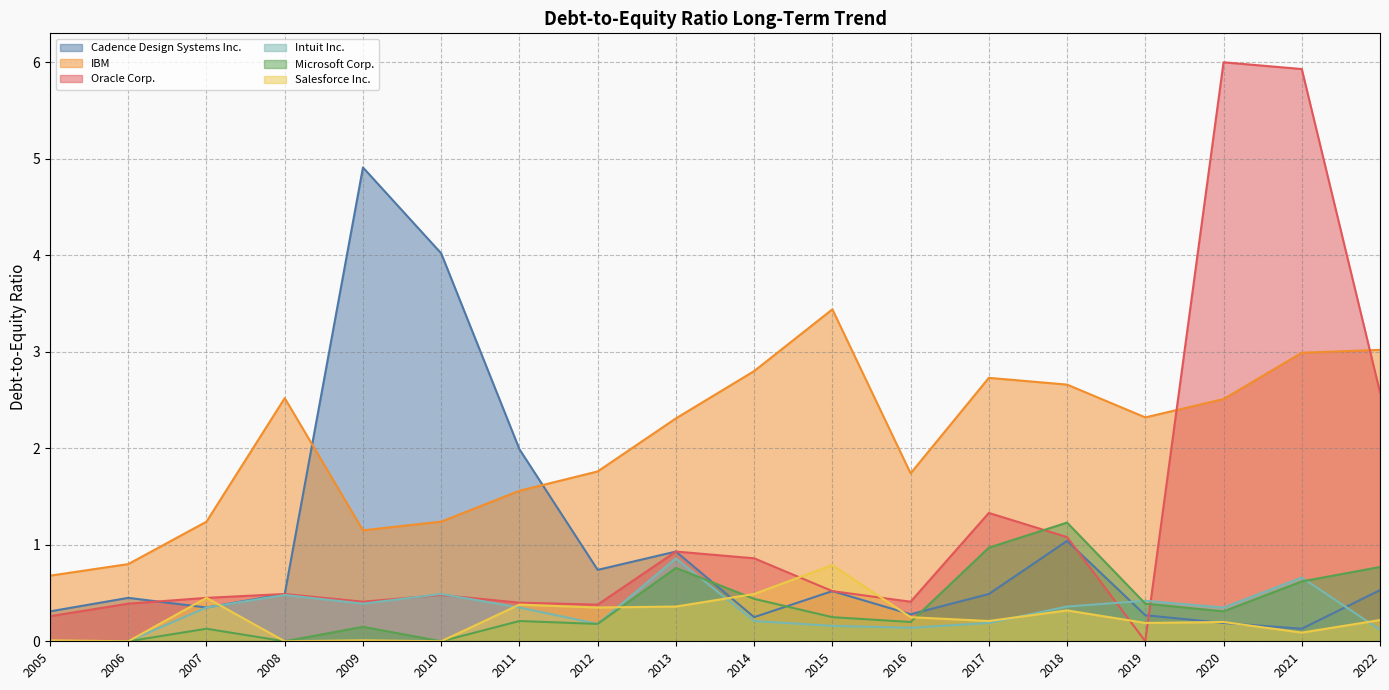

The Salesforce Inc. series shows 0.4 at 2016. True or false?

False